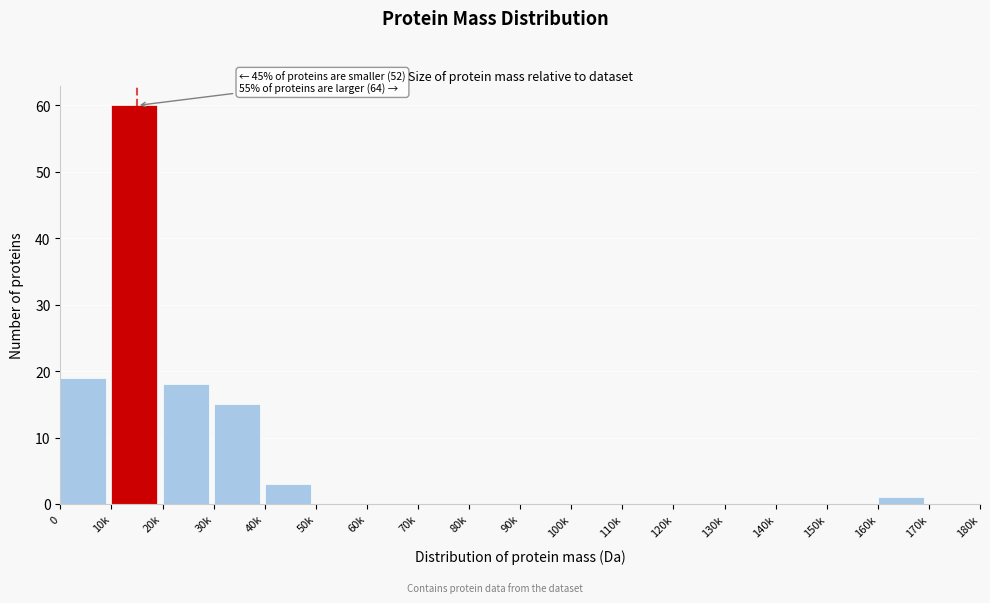

Reading left to right, what are all the values shown in this chart?

0=19	10k=60	20k=18	30k=15	40k=3	50k=0	60k=0	70k=0	80k=0	90k=0	100k=0	110k=0	120k=0	130k=0	140k=0	150k=0	160k=1	170k=0